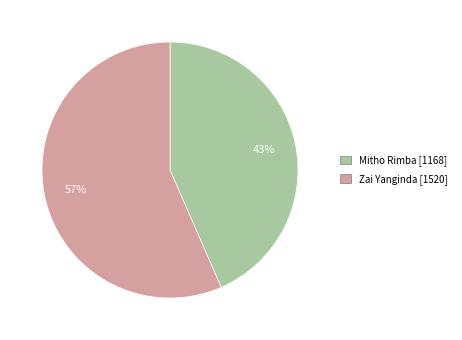

How many segments does this pie chart have?

2